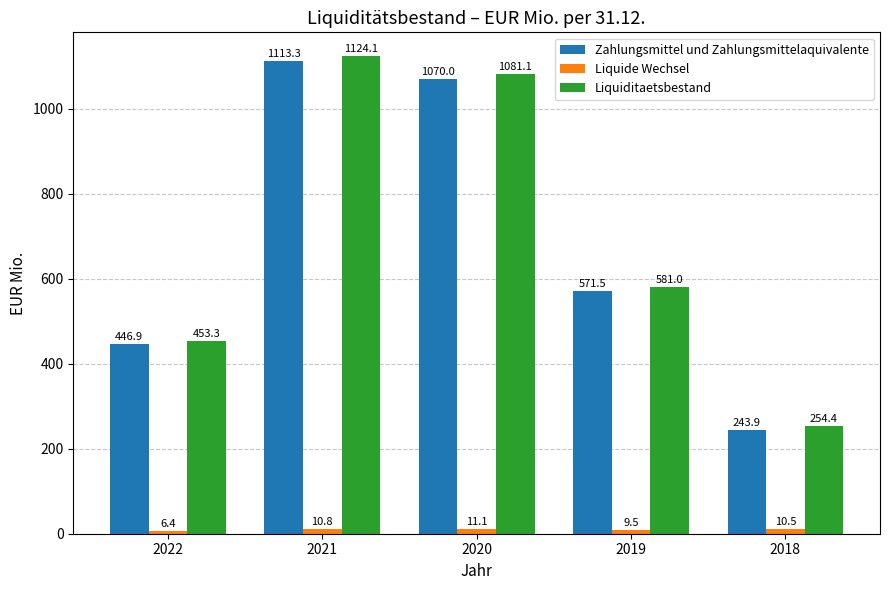

At which label does Liquiditaetsbestand first exceed 581?

2021